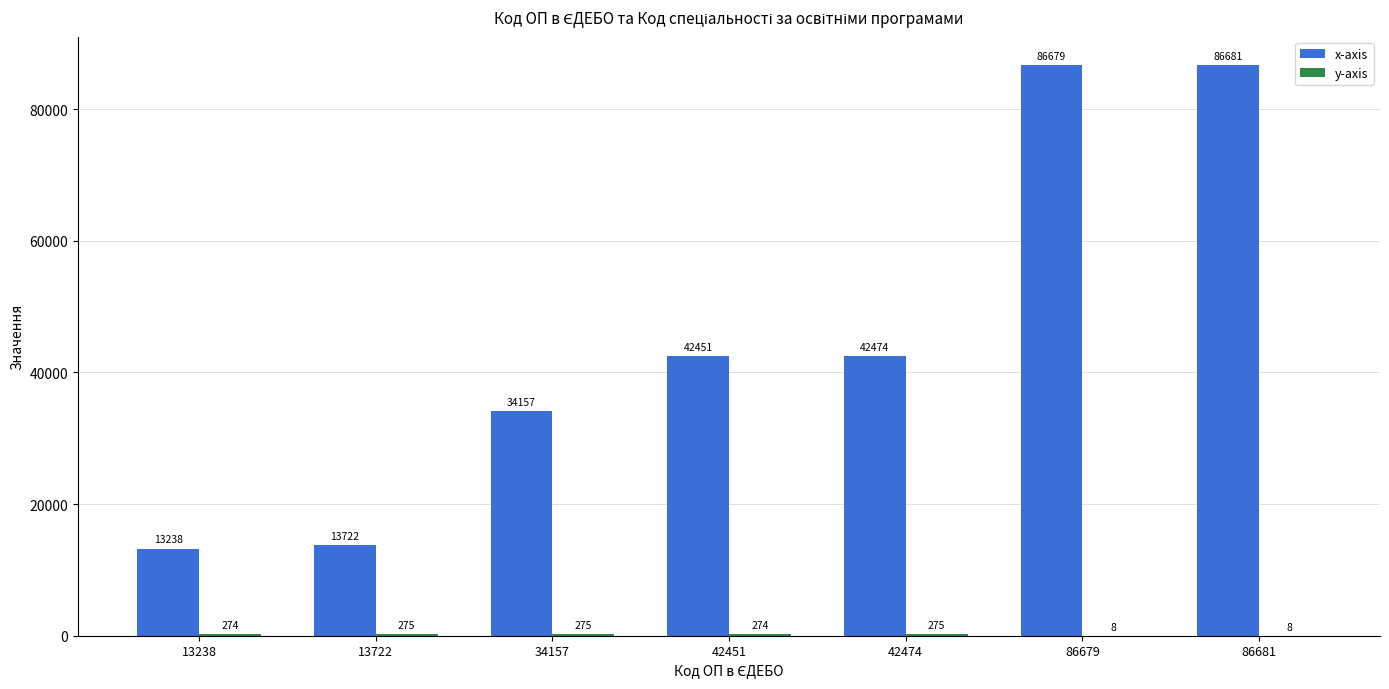

How many groups of bars are there?

7